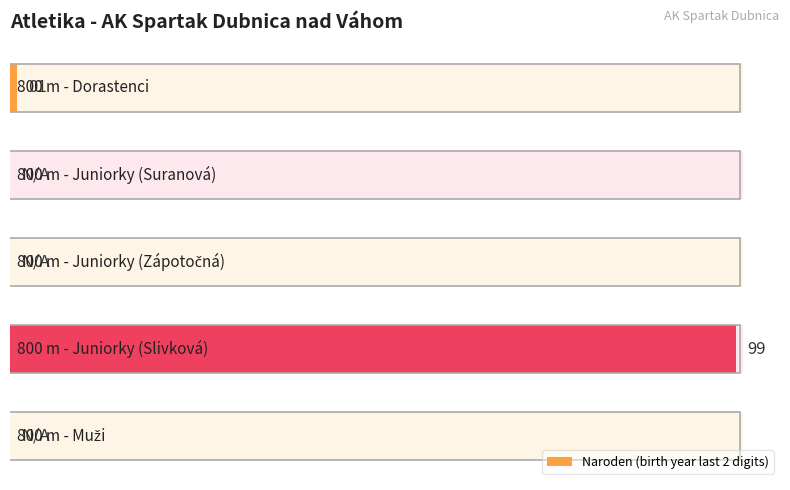

How many data points are above 0?

2